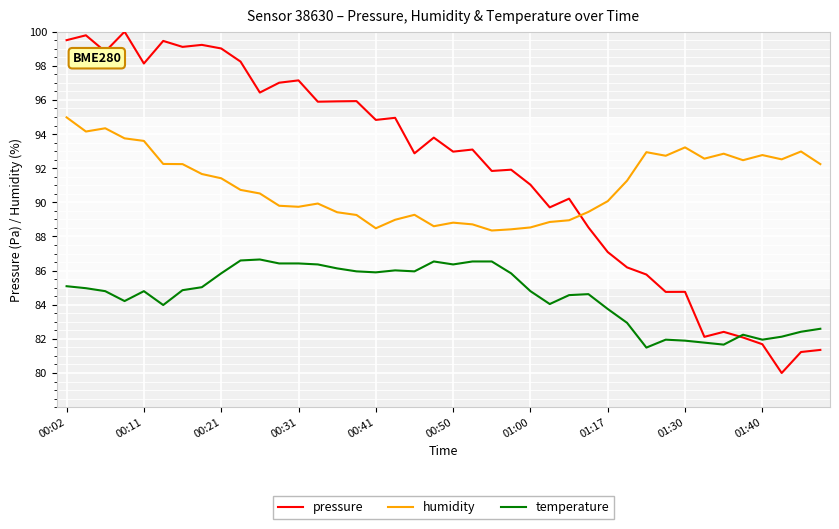

What is the maximum value shown in the chart?

100.0